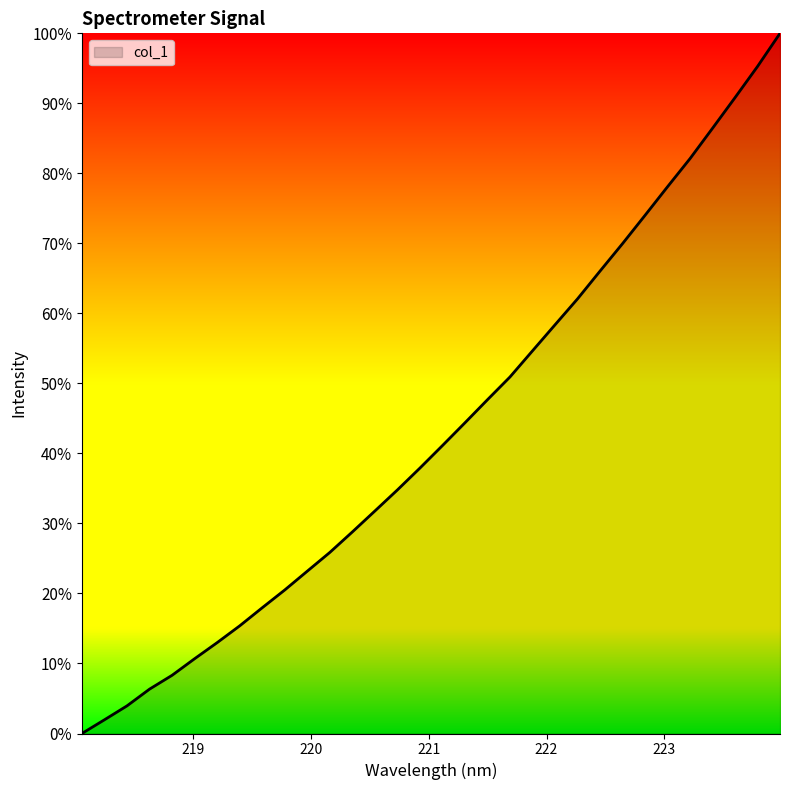

What is the maximum value shown in the chart?

100.0